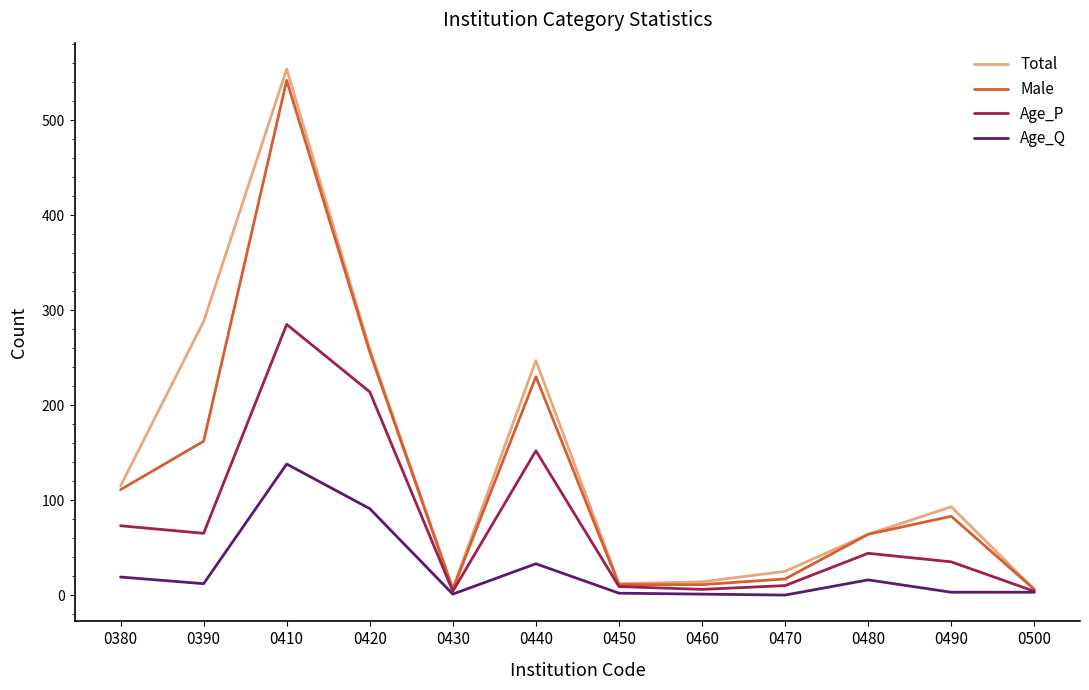

Which series has the largest range (max minus min)?

Total